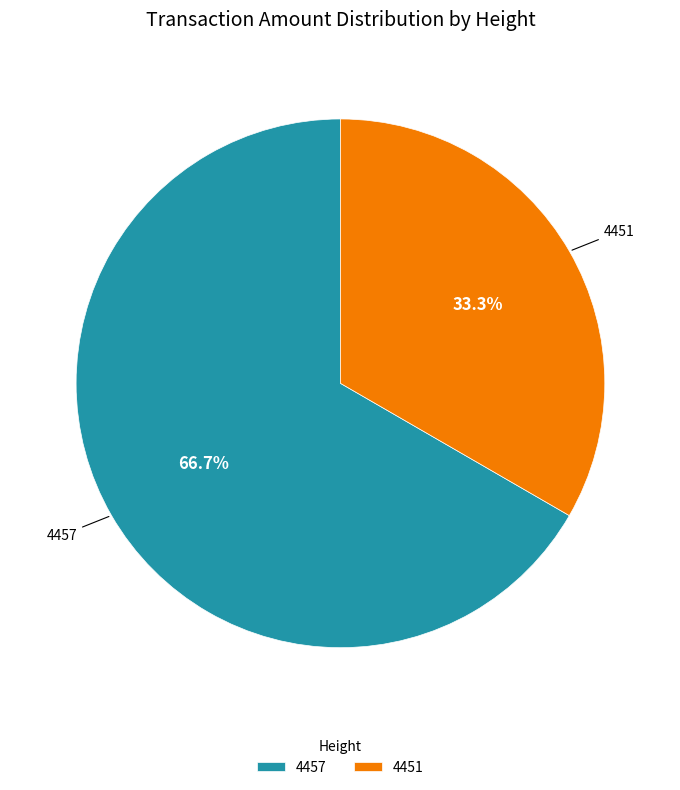

How many segments does this pie chart have?

2